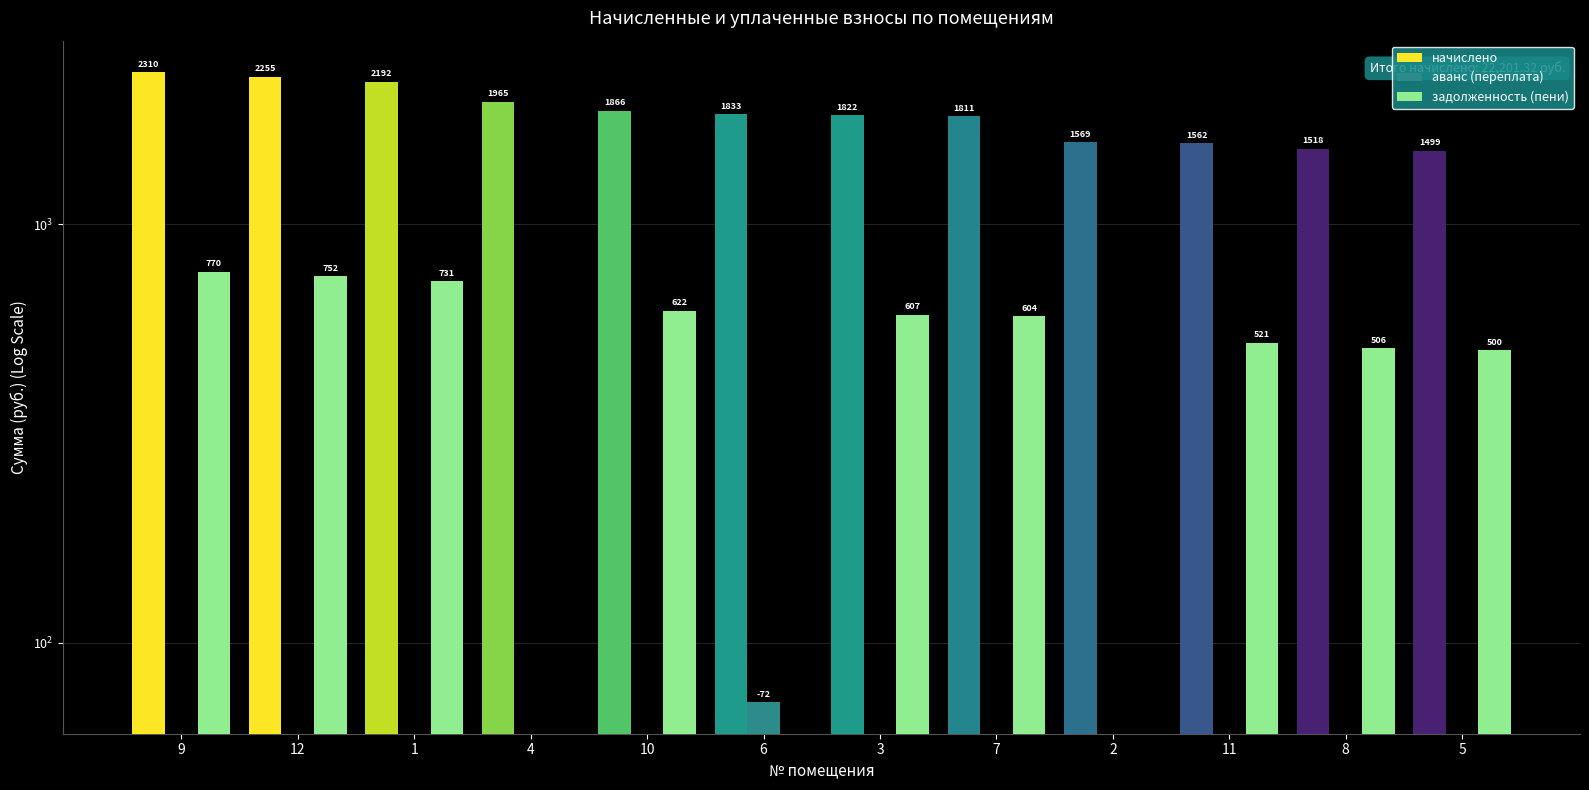

What is the value of the начислено bar at the 8th from the left?

1811.0